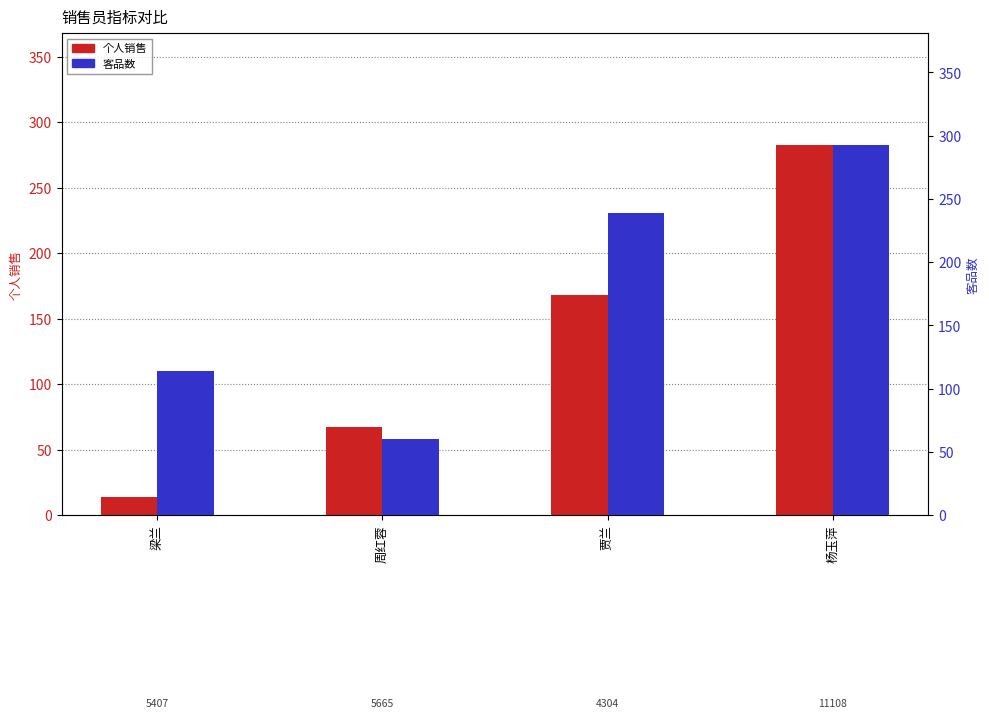

What is the spread (max minus min) of values at 杨玉萍?

10